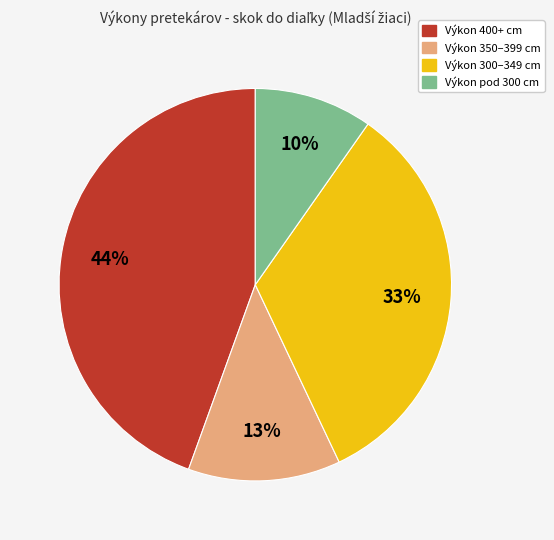

To the nearest percent, what is the average slice percentage?

25%